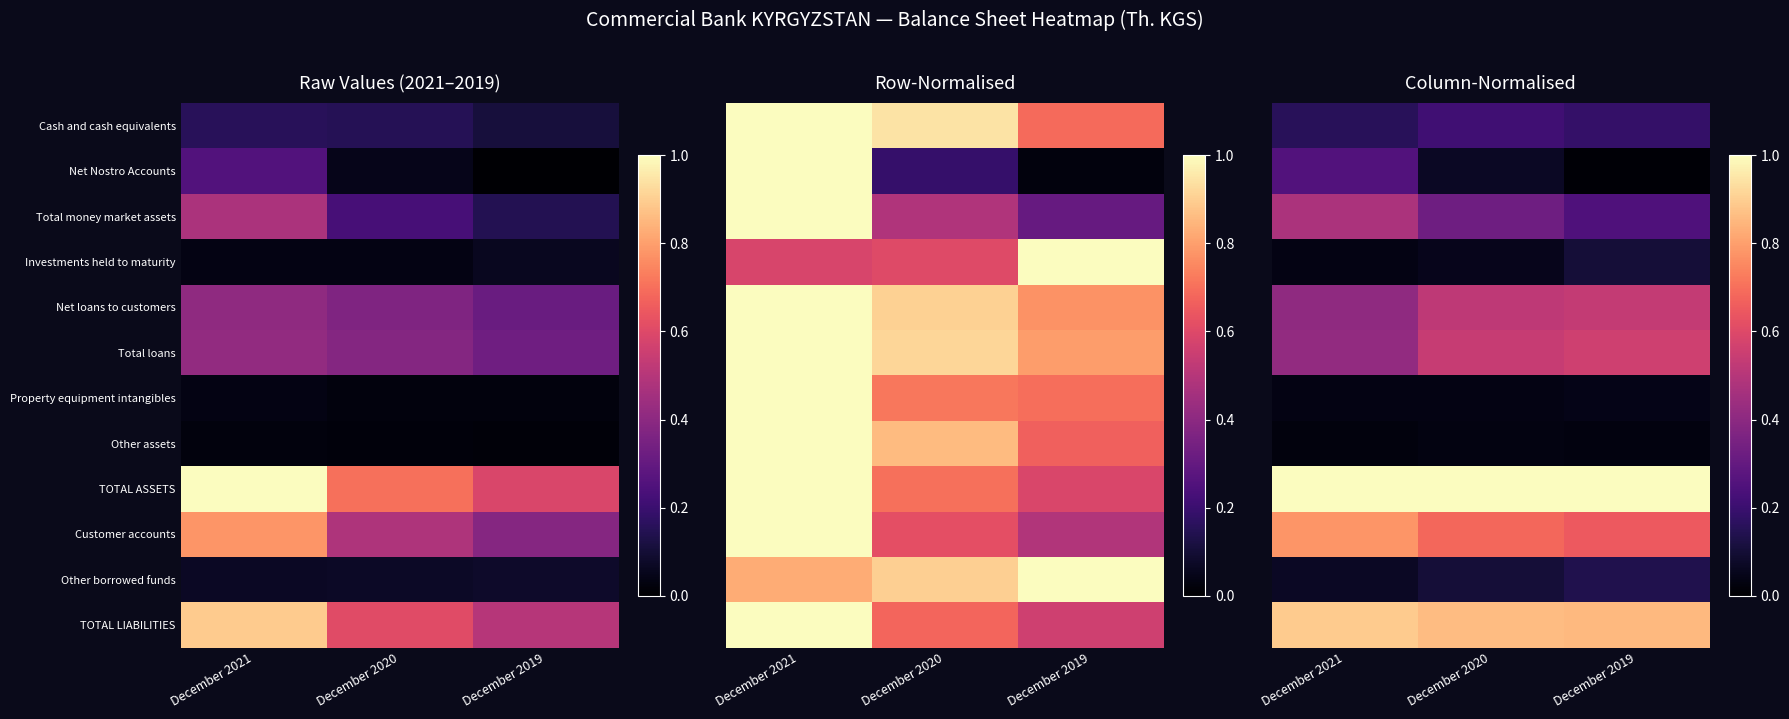

What is the difference between the maximum and minimum values in the Total money market assets series?

0.2